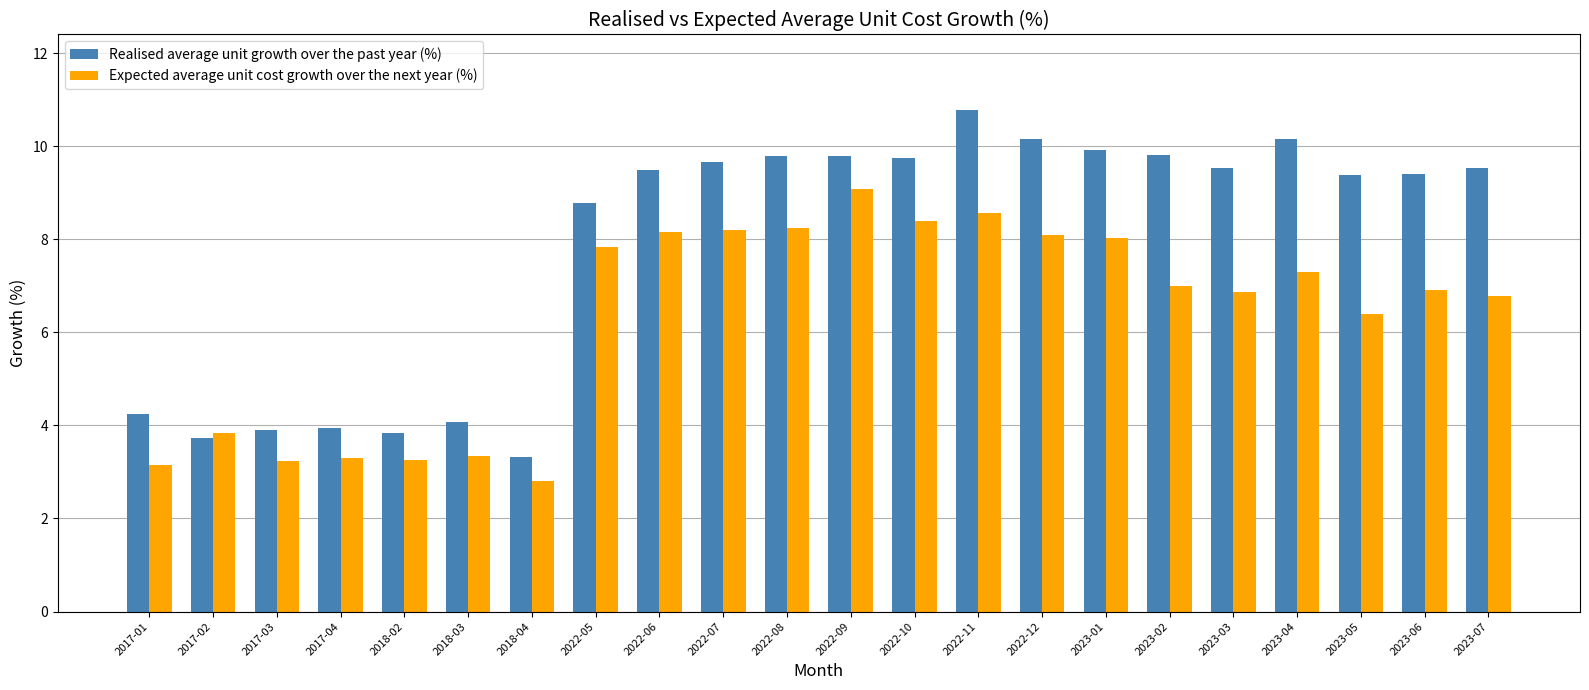

What position from the left is 2018-02?

5